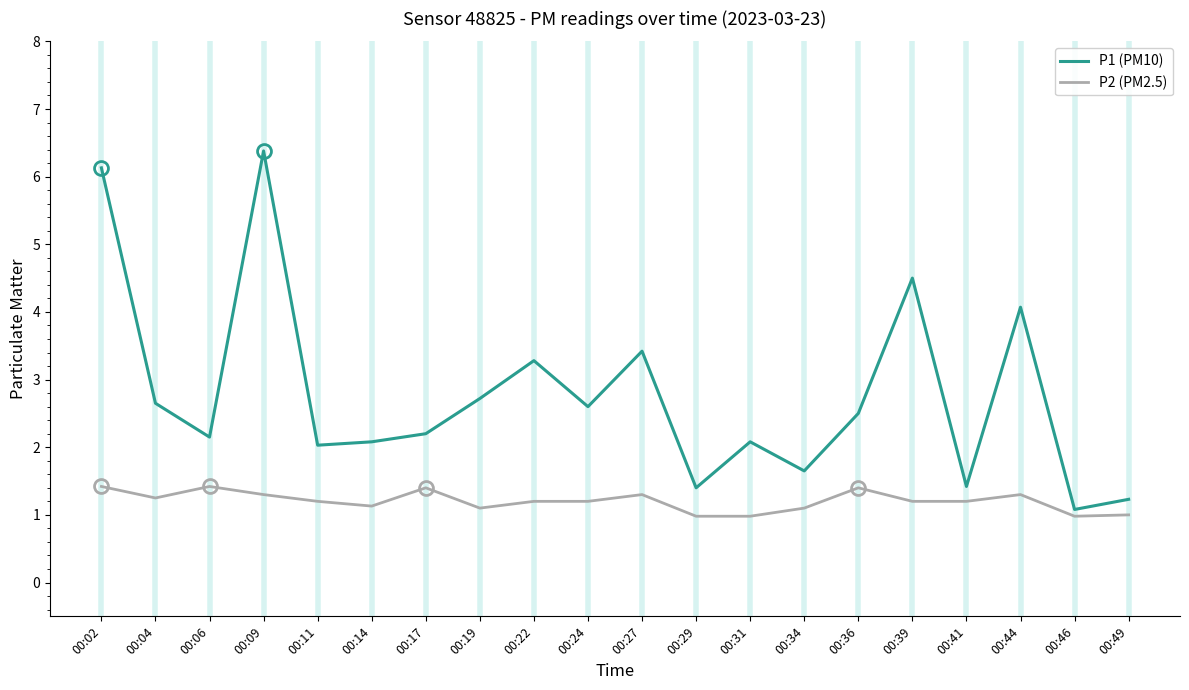

Which series has the largest total across all categories?

P1 (PM10)